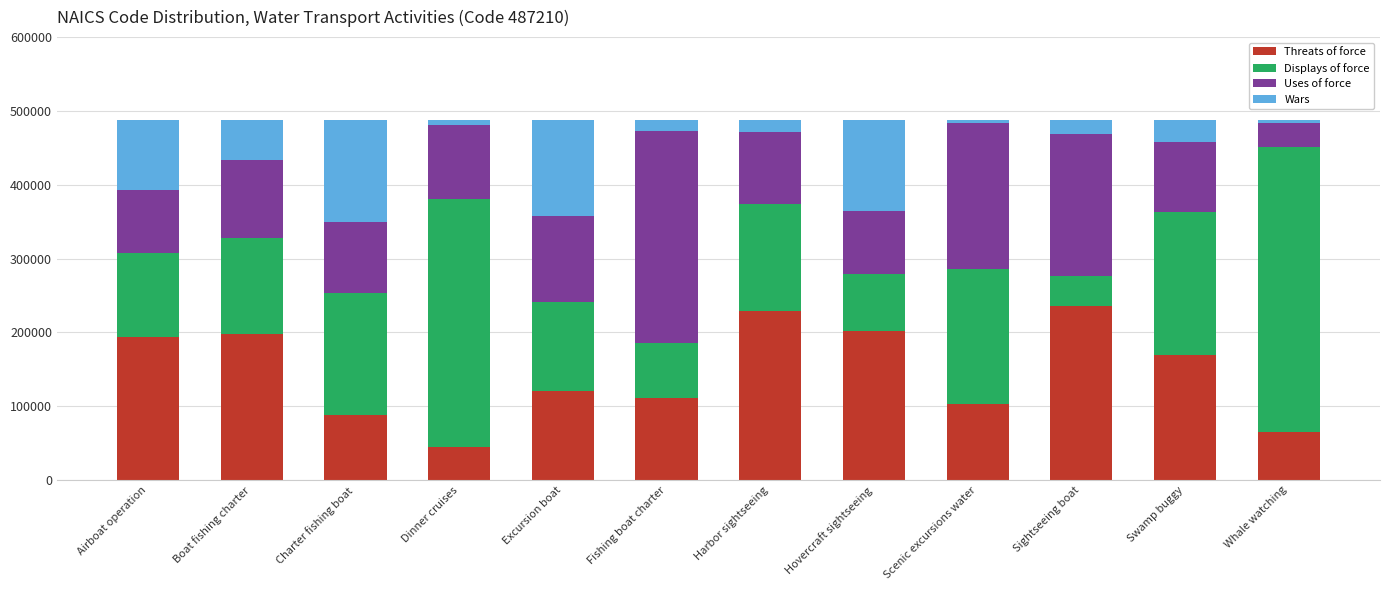

True or false: Threats of force has a value of 197743 at Boat fishing charter.

True